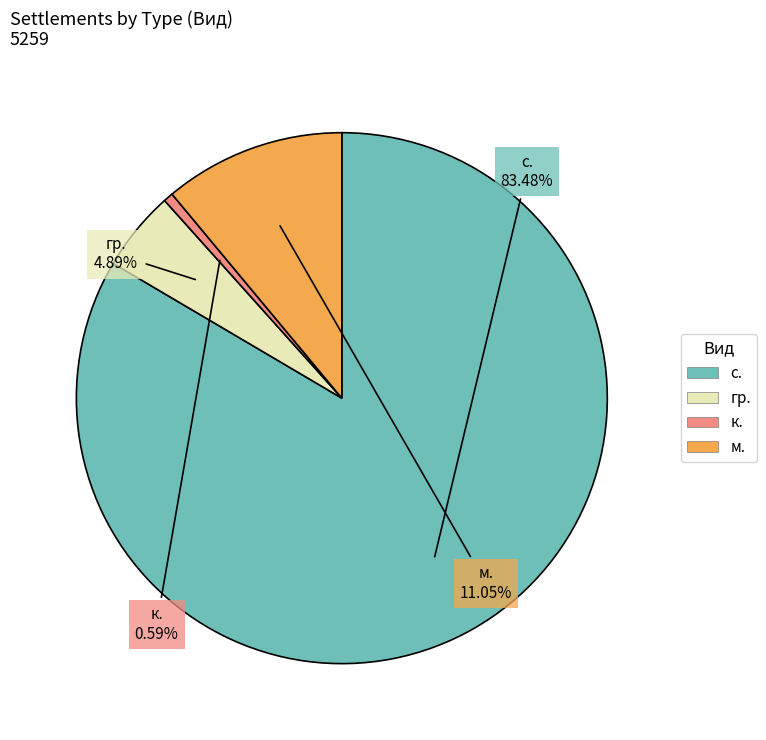

Is there any slice that represents more than half of the pie?

Yes